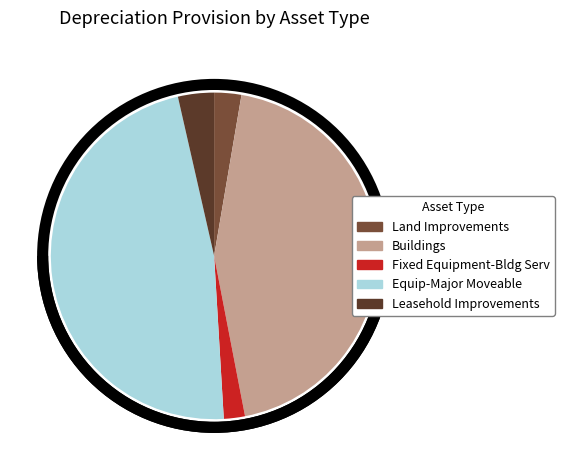

Rank the categories by value from lowest to highest.

Fixed Equipment-Bldg Serv, Land Improvements, Leasehold Improvements, Buildings, Equip-Major Moveable